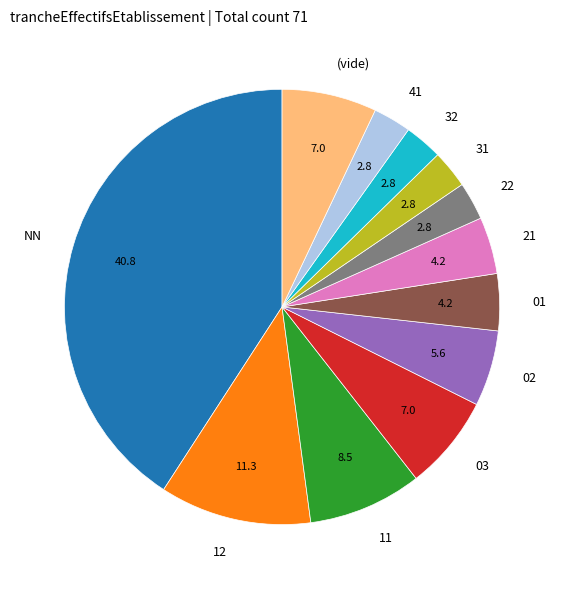

How many slices are in this pie chart?

12